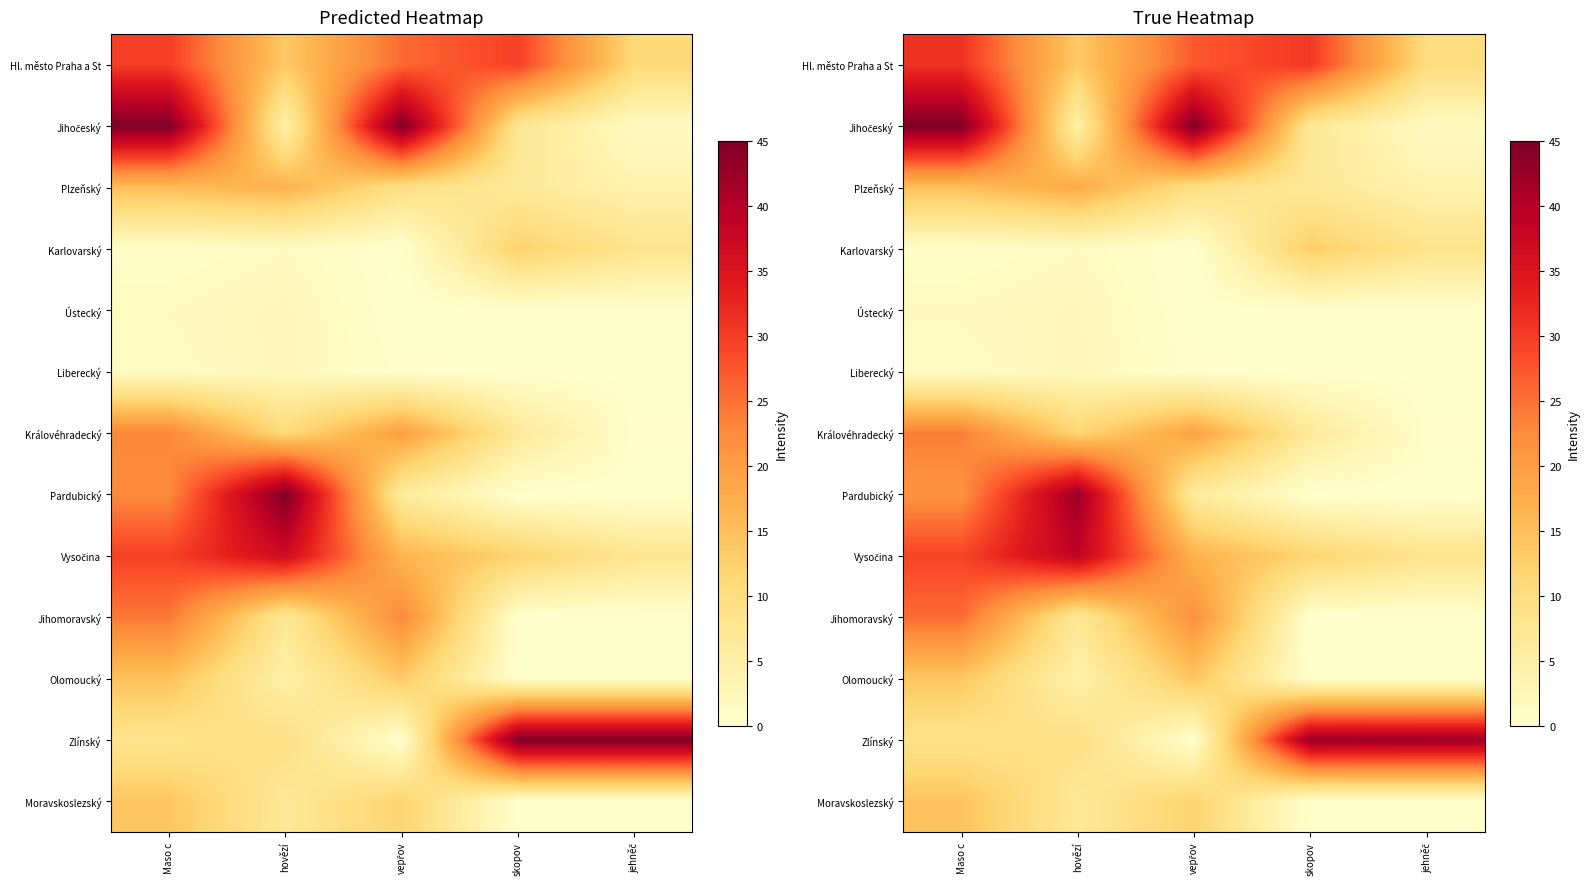

How many data points does each series have?

5